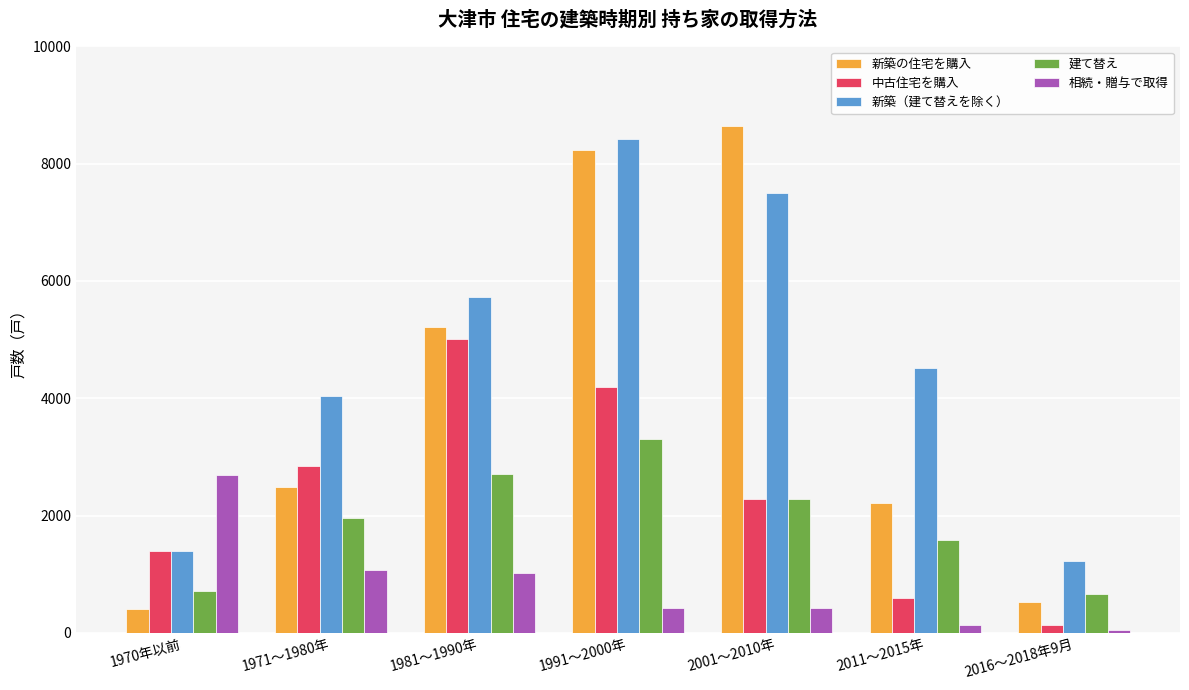

Which series has the largest total across all categories?

新築（建て替えを除く）